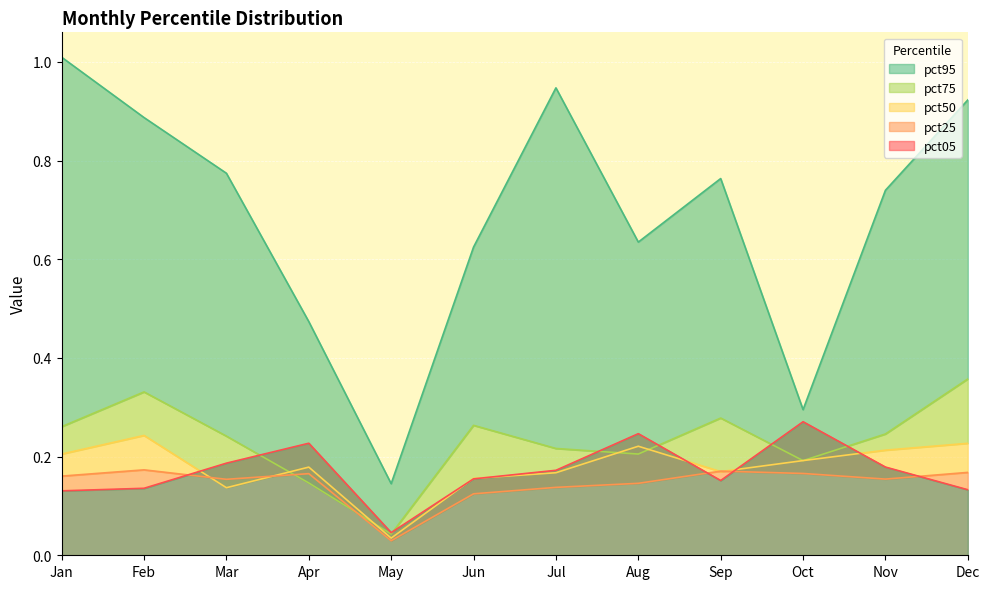

True or false: pct95 and pct50 intersect in this chart.

False